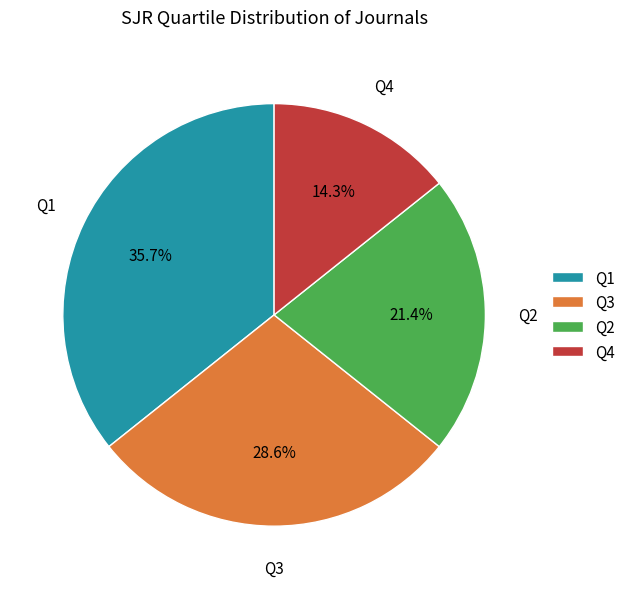

Rank the categories by value from lowest to highest.

Q4, Q2, Q3, Q1